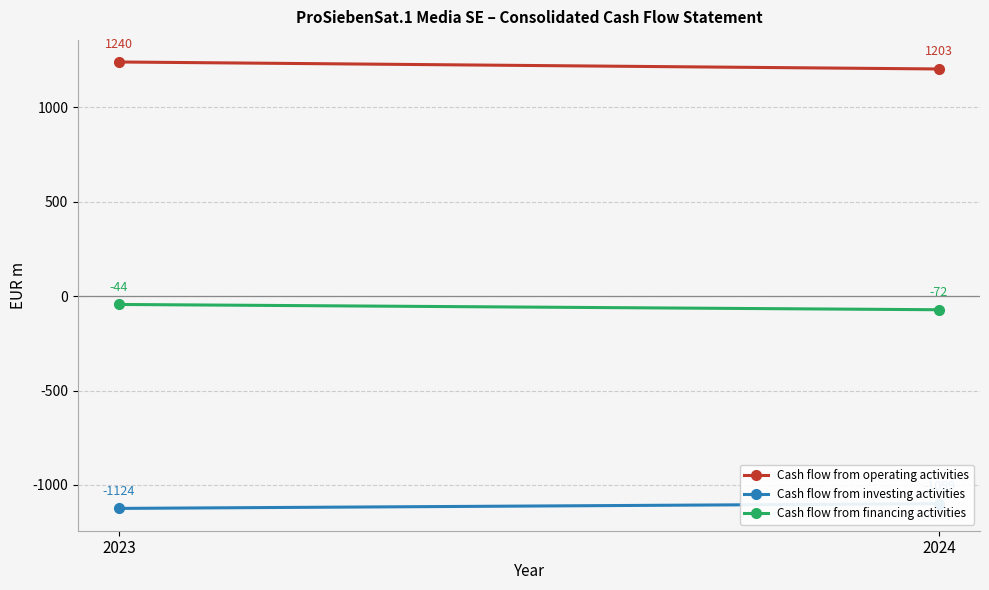

Rank the series by their maximum value, from highest to lowest.

Cash flow from operating activities, Cash flow from financing activities, Cash flow from investing activities